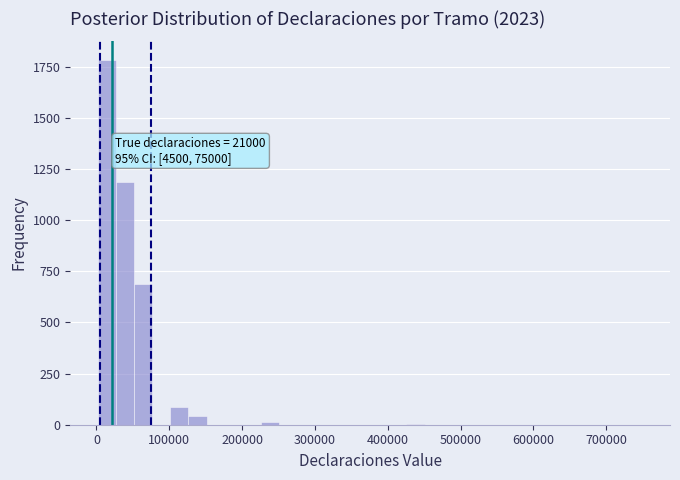

Around what value on the x-axis is the tallest bar? Give the approximate position of its centre, as read against the axis.

10000